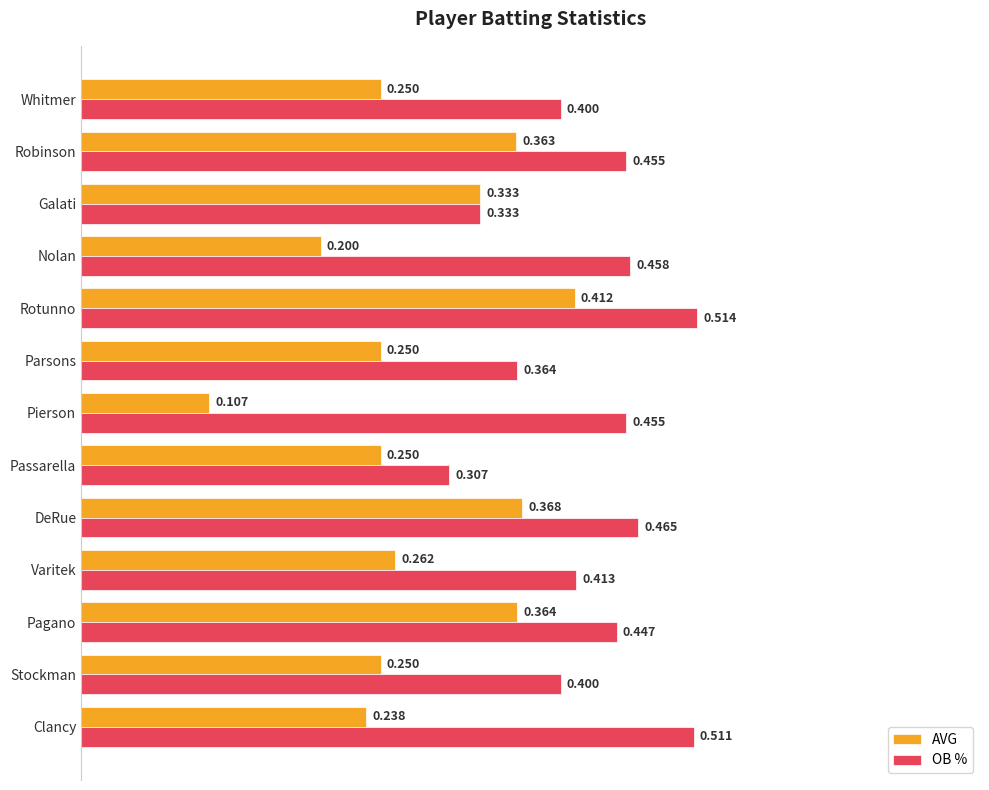

Which series changed the most between Nolan and Galati?

AVG